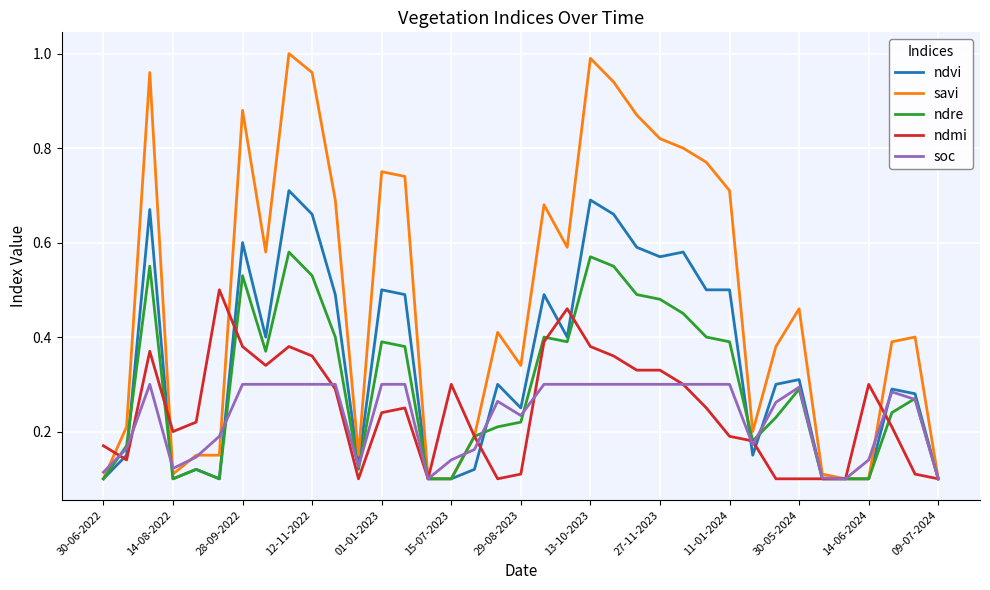

Rank the series by their maximum value, from highest to lowest.

savi, ndvi, ndre, ndmi, soc